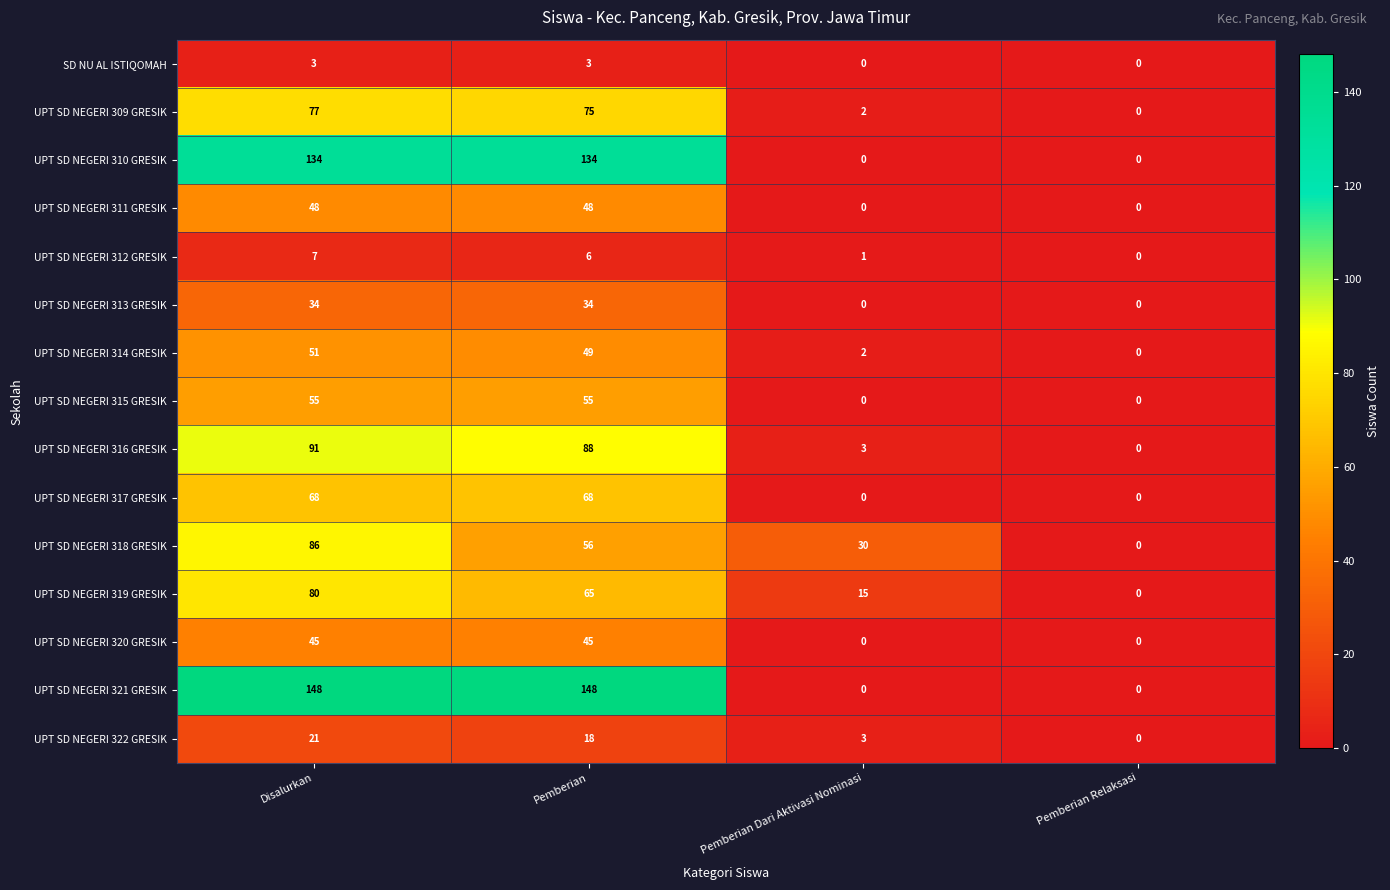

True or false: UPT SD NEGERI 315 GRESIK has a value of 0 at Pemberian Dari Aktivasi Nominasi.

True